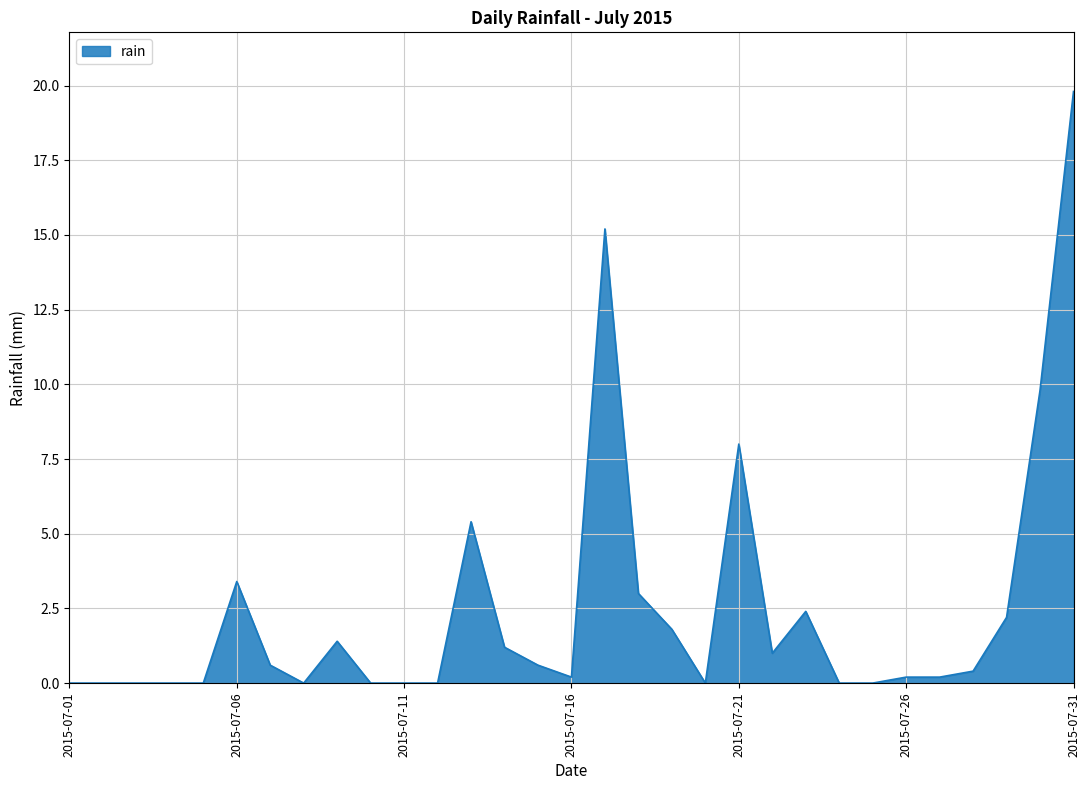

What is the difference between the maximum and minimum values?

19.8